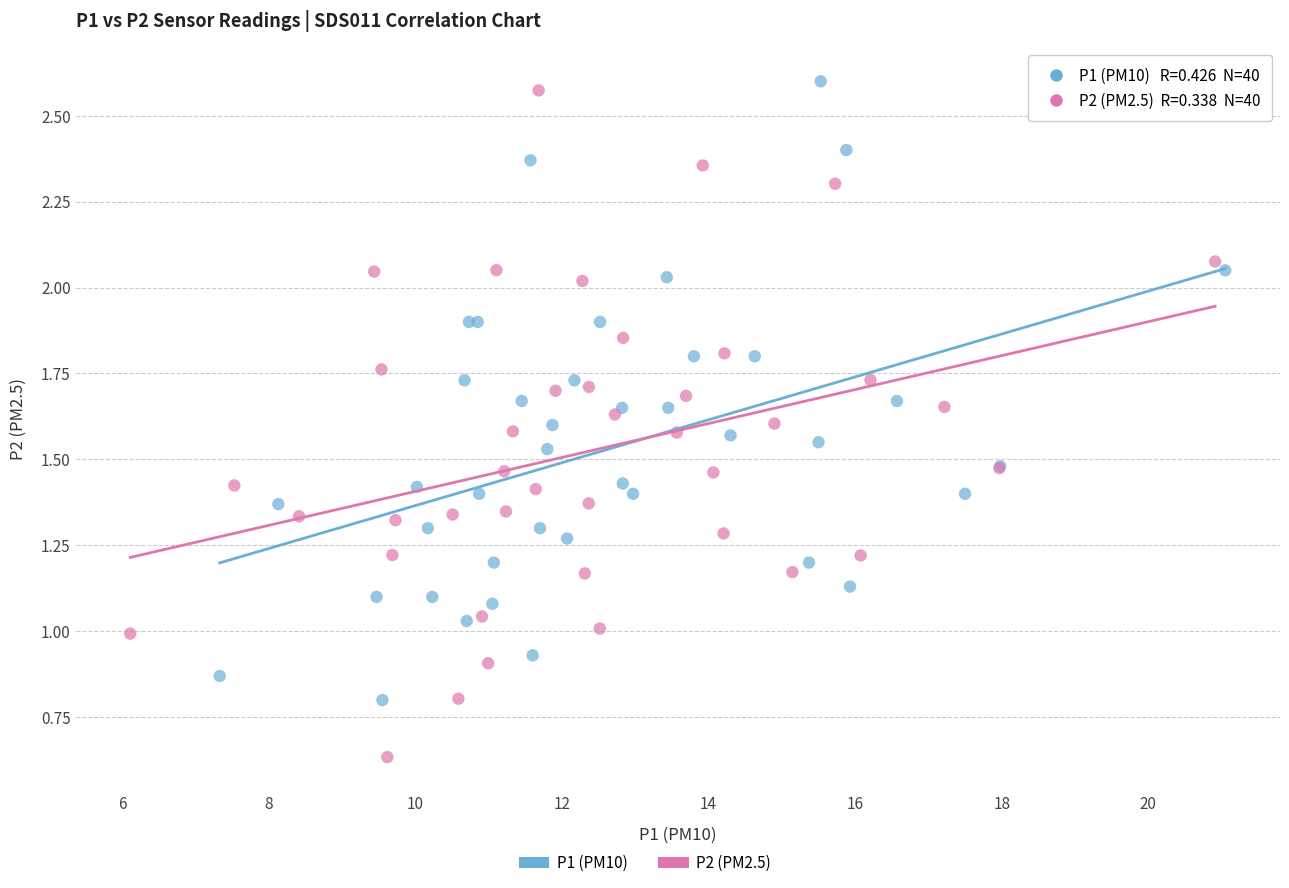

Which series reaches the minimum Y coordinate?

P2 (PM2.5)